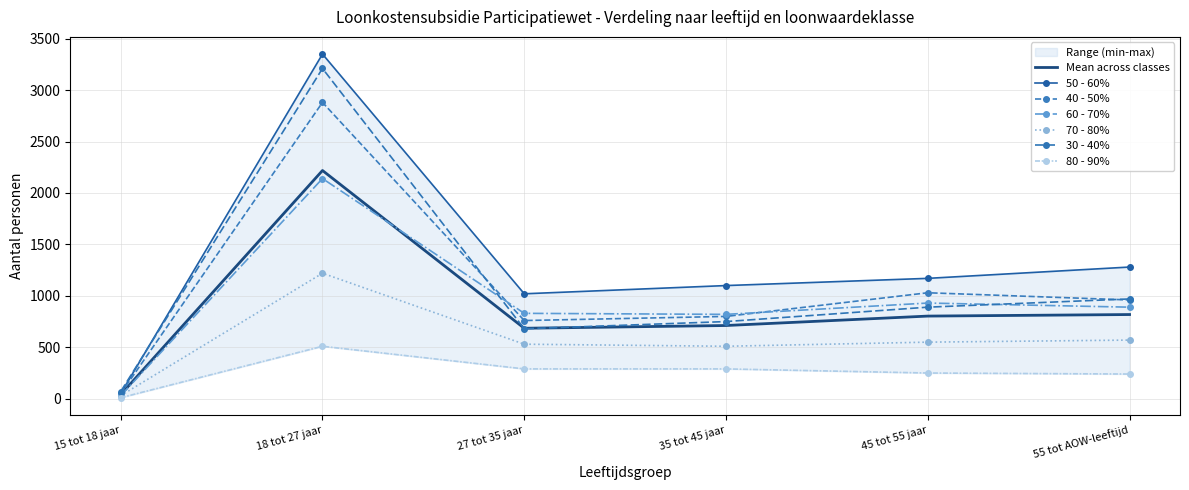

How many data points in 40 - 50% are above 960?

2